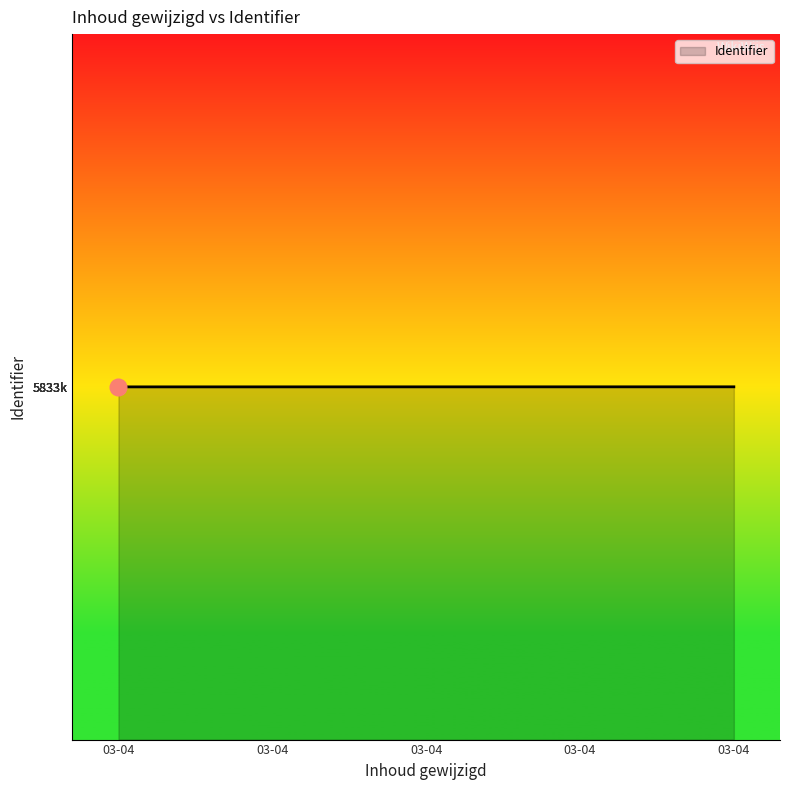

Reading left to right, list all the values displayed in this chart.

5833483	5833485	5833487	5833489	5833491